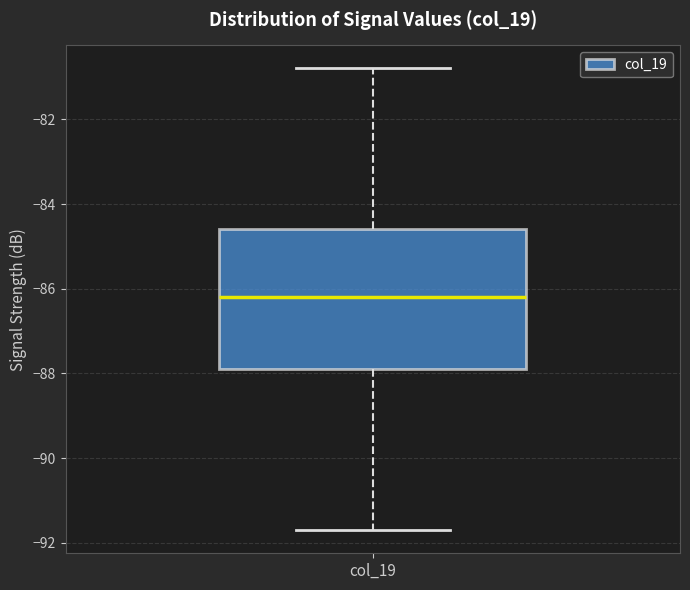

Read this box plot against the y-axis: the position of the median line, the range covered by the box, and the ends of both whiskers. The values are not printed on the chart, so give them approximately, as read against the axis.

median -86.2, box -87.8 to -84.6, whiskers -91.6 to -80.8